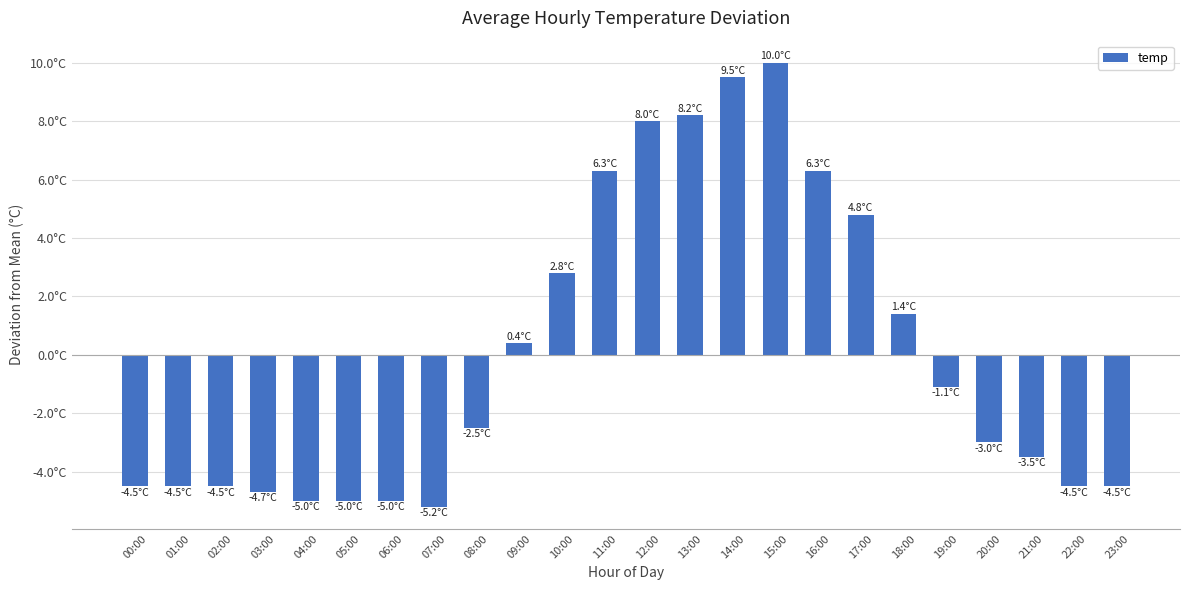

What is the change in value from 12:00 to 22:00?

-12.5